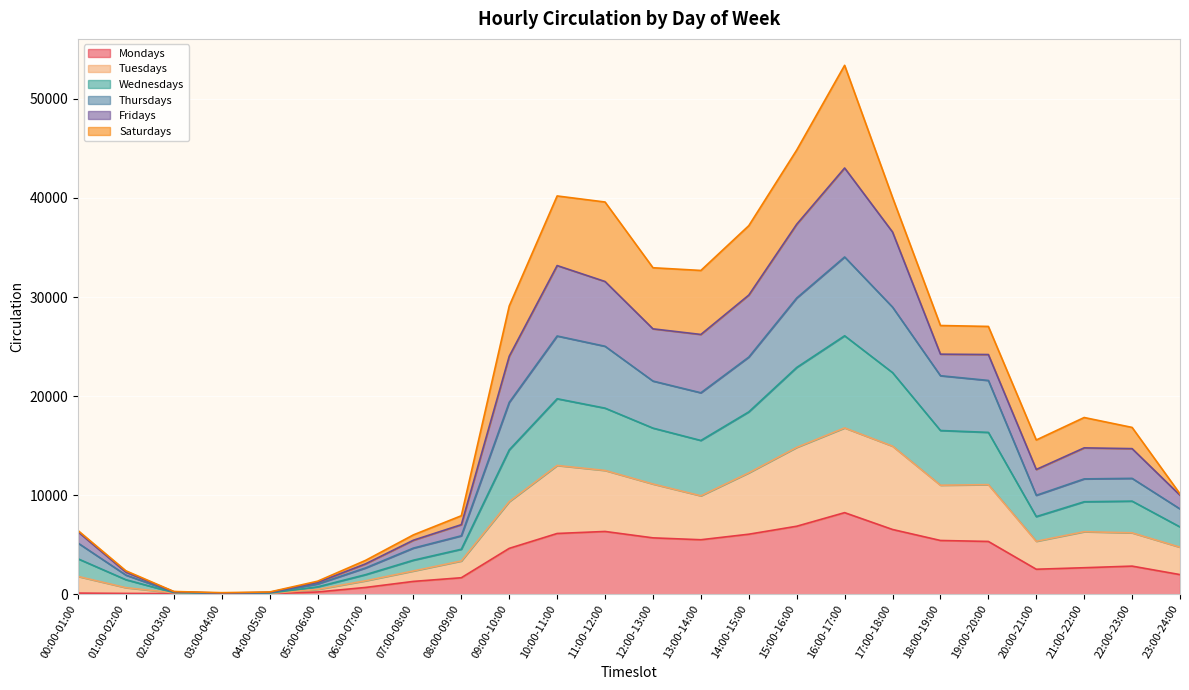

How many interior local peaks does the Wednesdays series have?

3